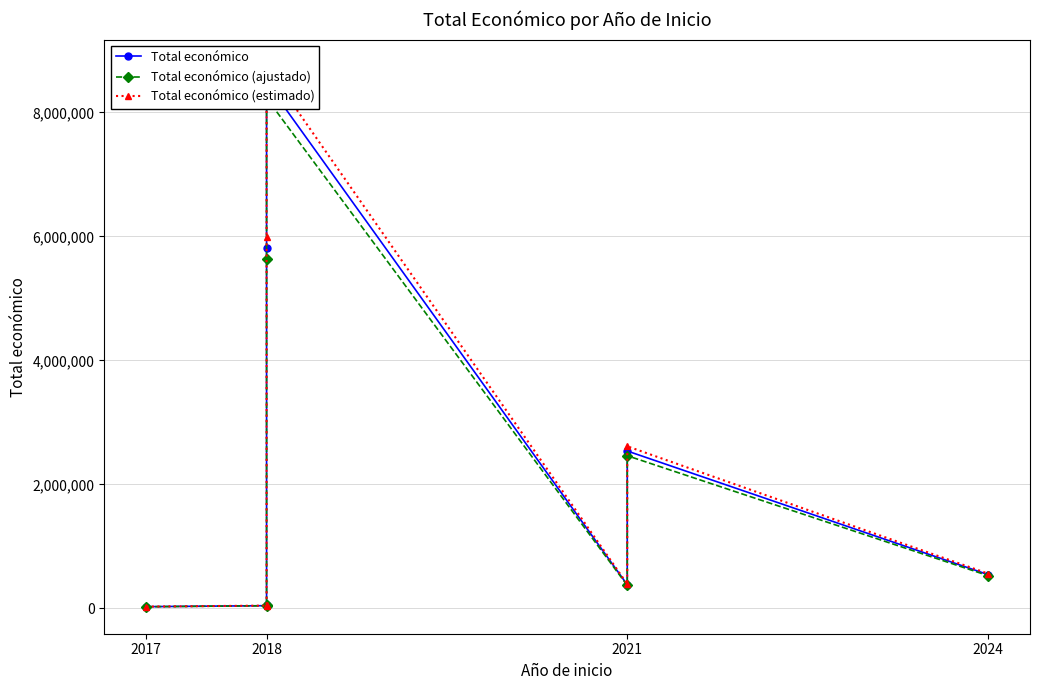

How many values in the Total económico series are below 544746?

4